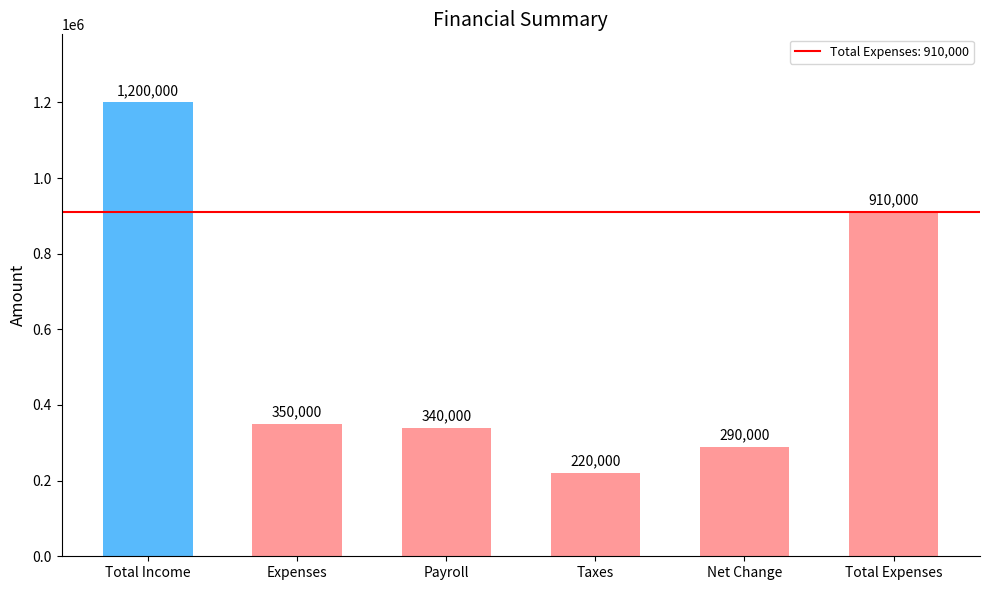

At which label does the data first exceed 350000?

Total Income